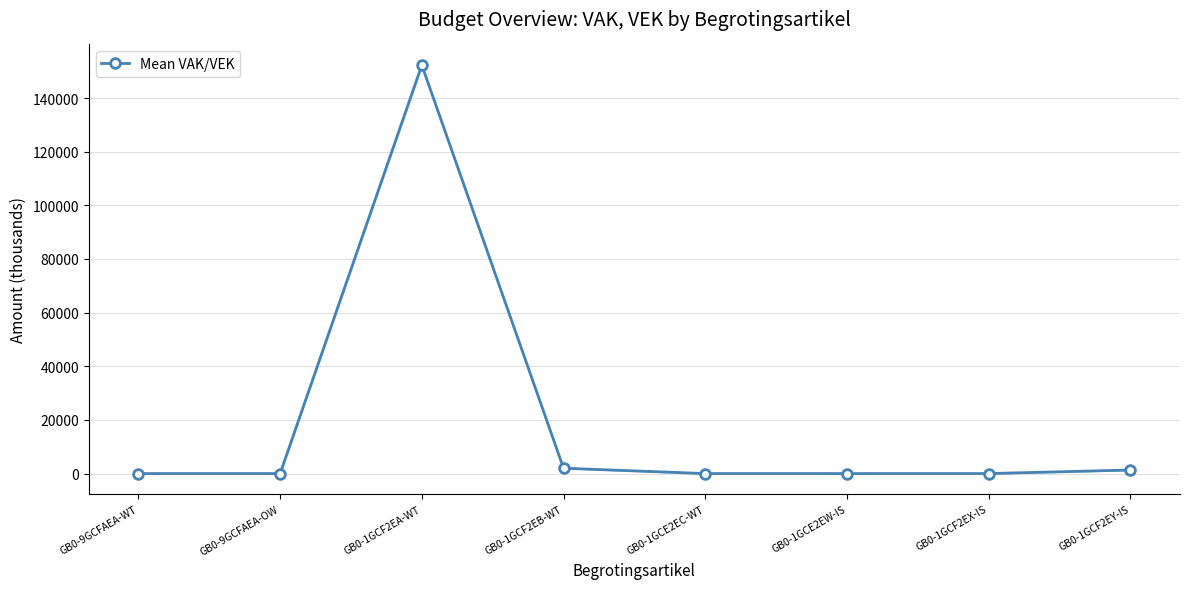

How many categories are shown in the chart?

8